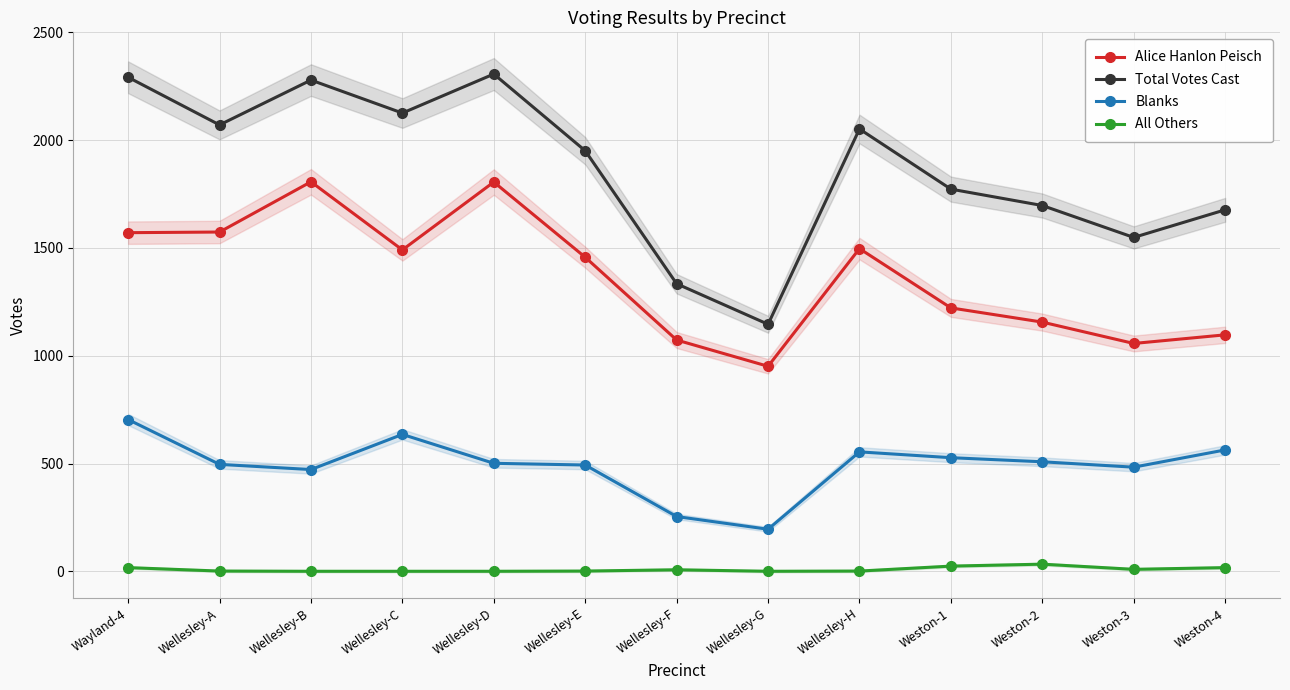

At which category is the sum across all series the highest?

Wellesley-D